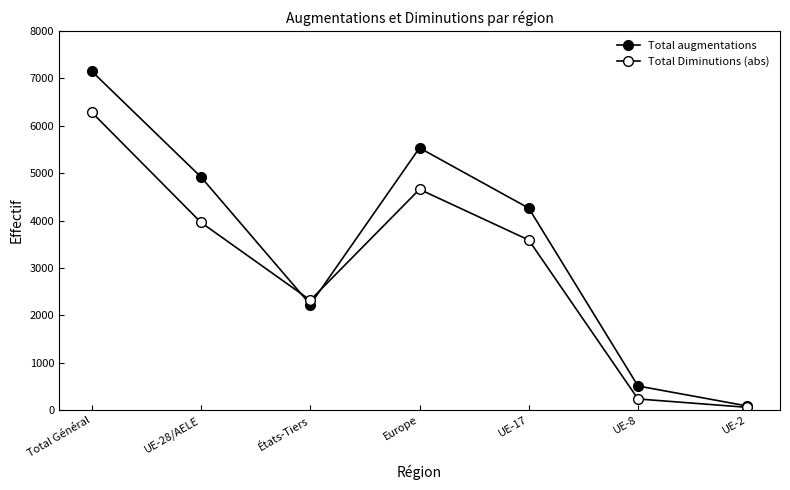

What is the label of the 4th point from the right?

Europe